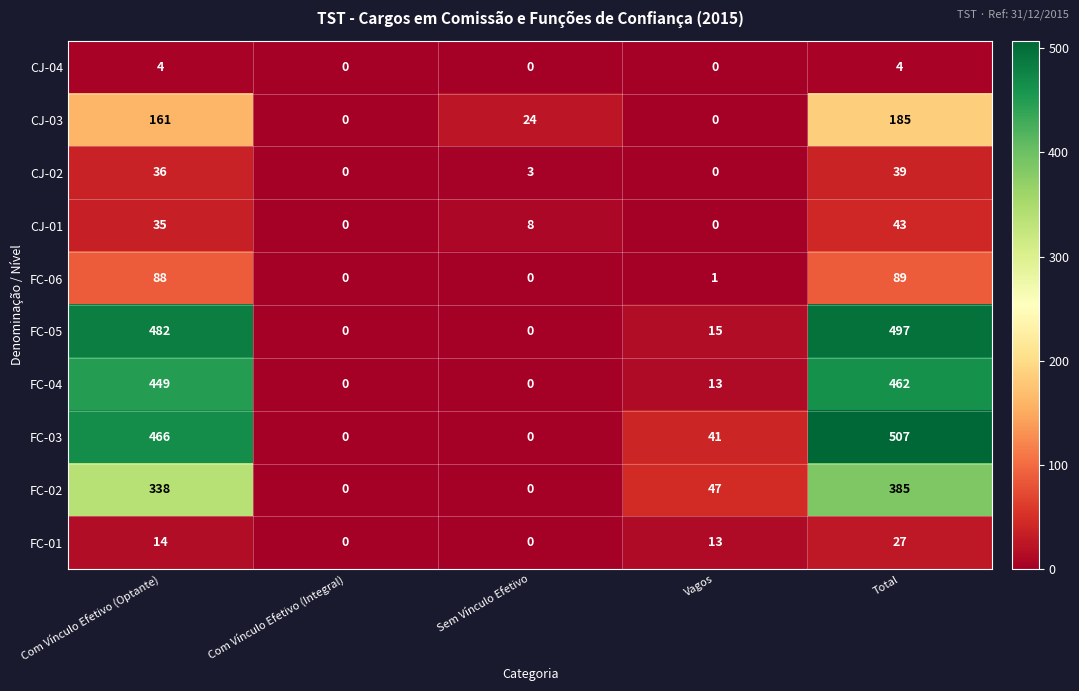

What value does the CJ-02 series have at Sem Vínculo Efetivo, to the nearest 5?

5